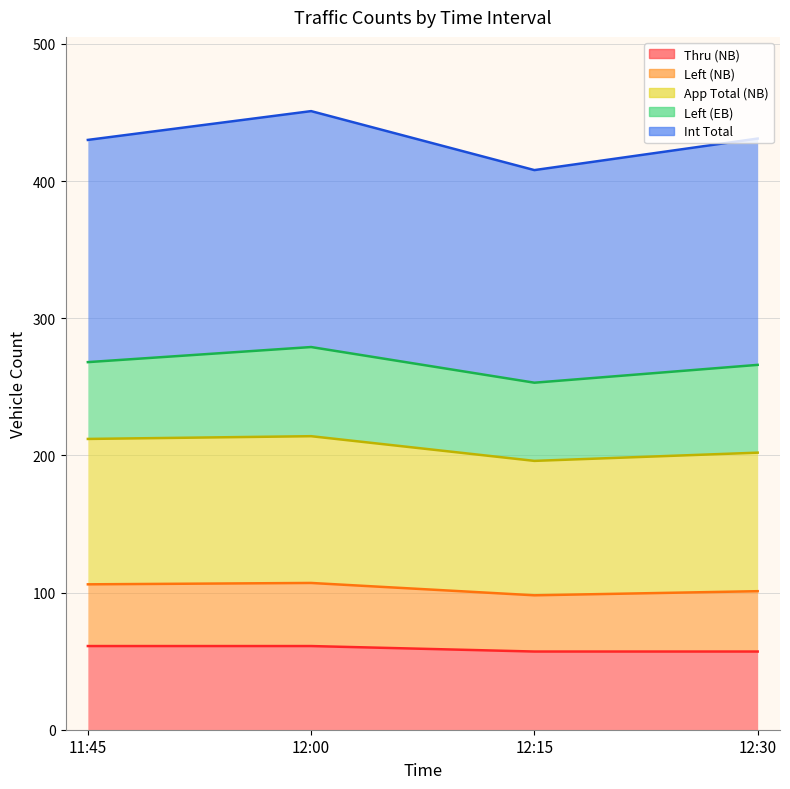

At which category is the sum across all series the highest?

12:00